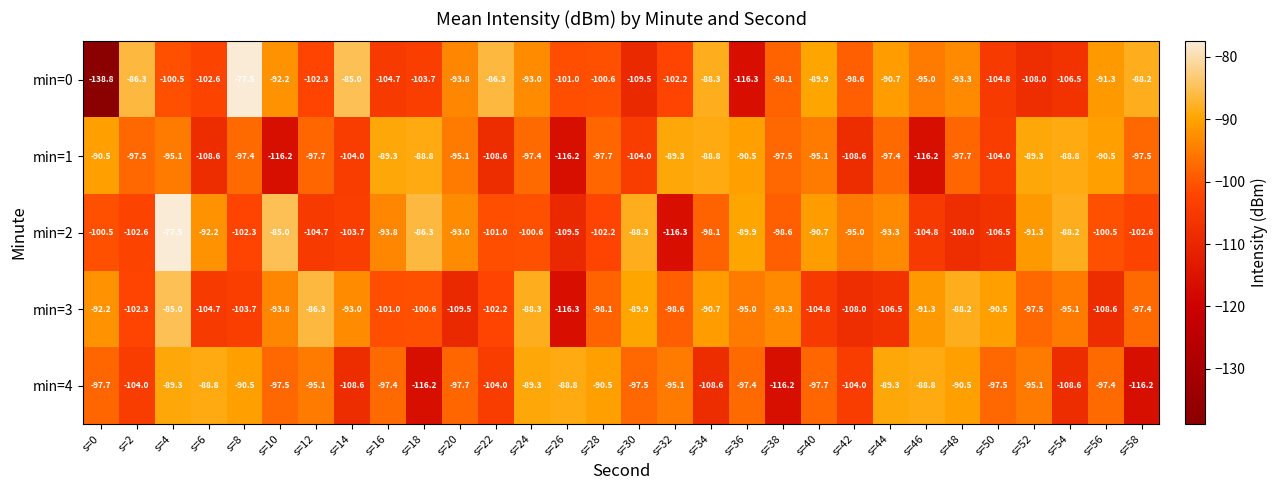

Which category has the lowest value across all series?

s=0